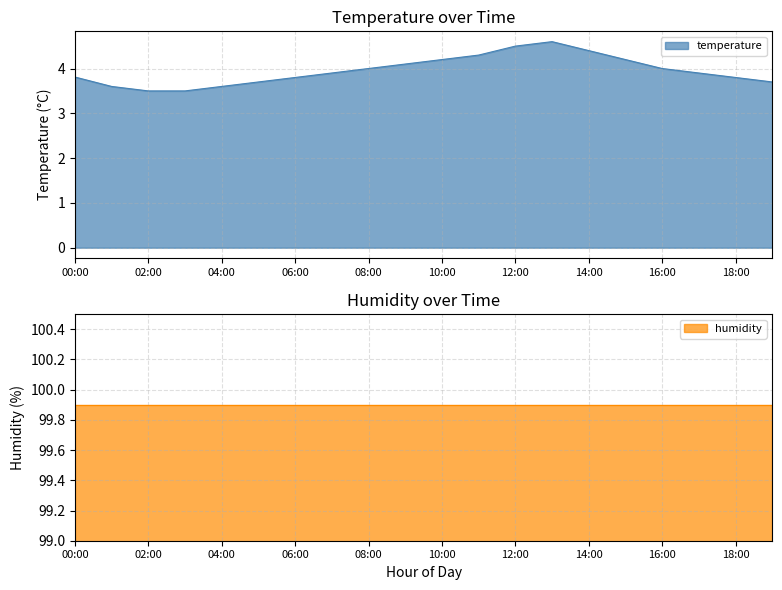

True or false: temperature has more than 2 points higher than both neighbors.

False